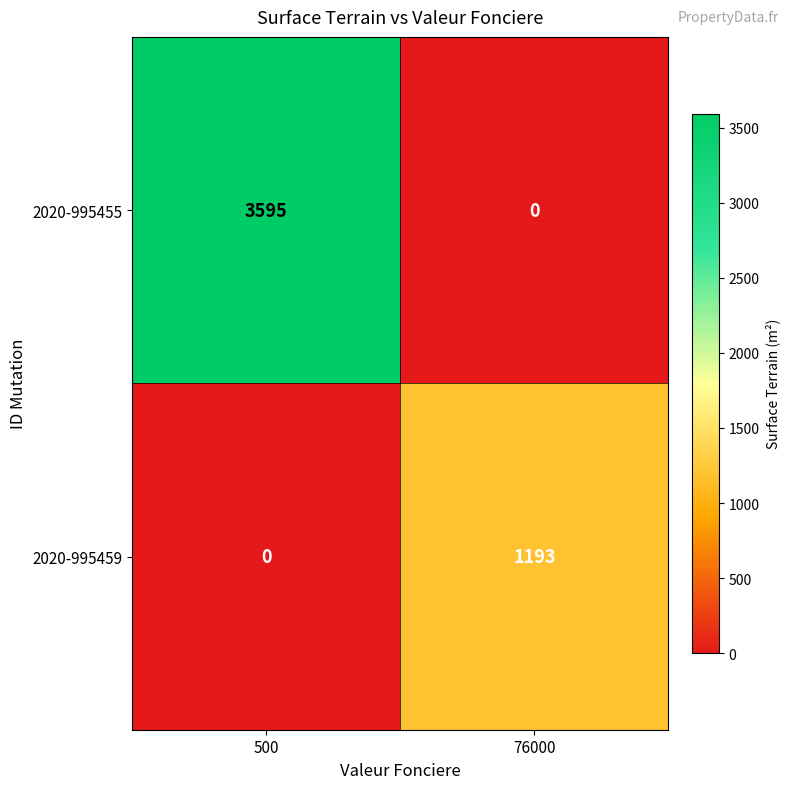

At how many categories does at least one series exceed 1741?

1